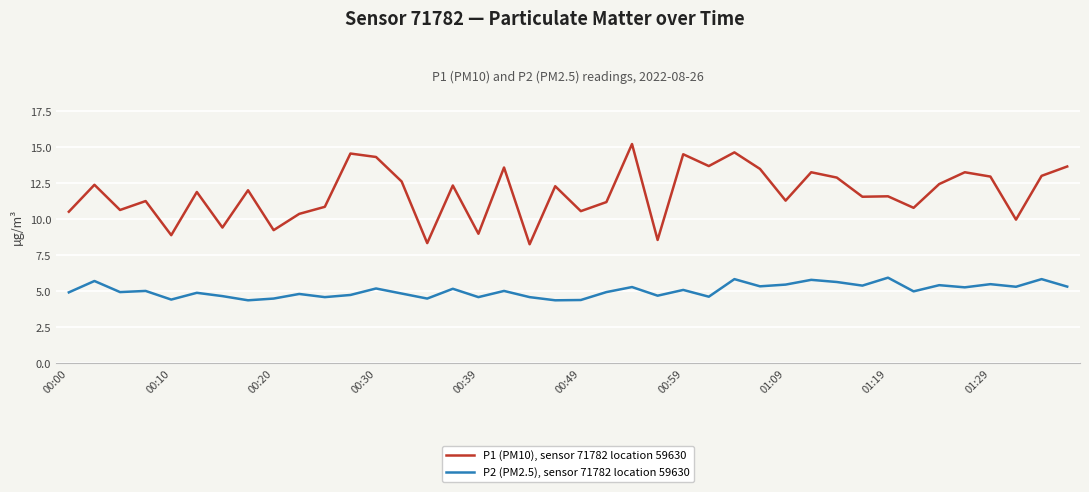

What are all the series names shown in the legend?

P1 (PM10), sensor 71782 location 59630, P2 (PM2.5), sensor 71782 location 59630